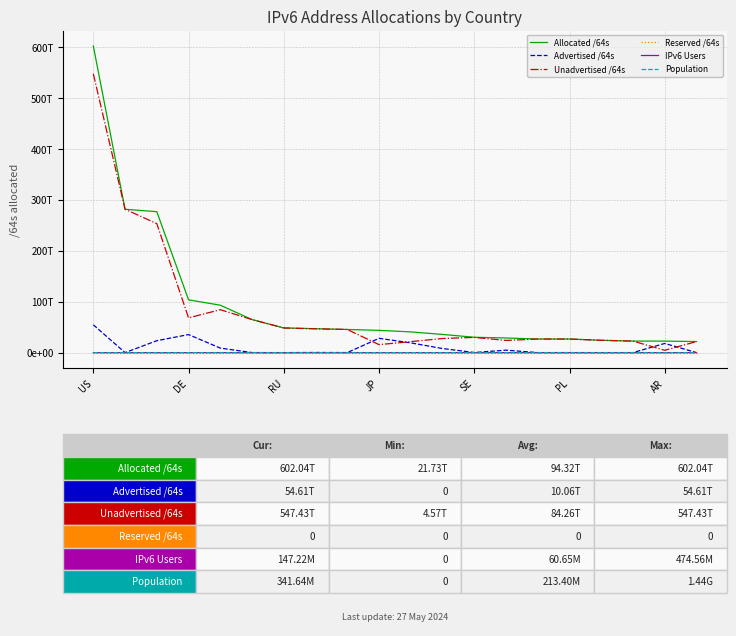

True or false: Allocated /64s and Population cross at least once.

False